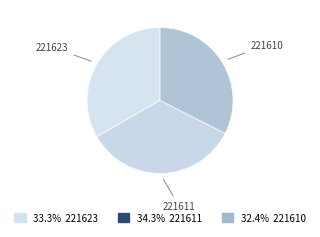

Is 221610 the majority of the pie?

No